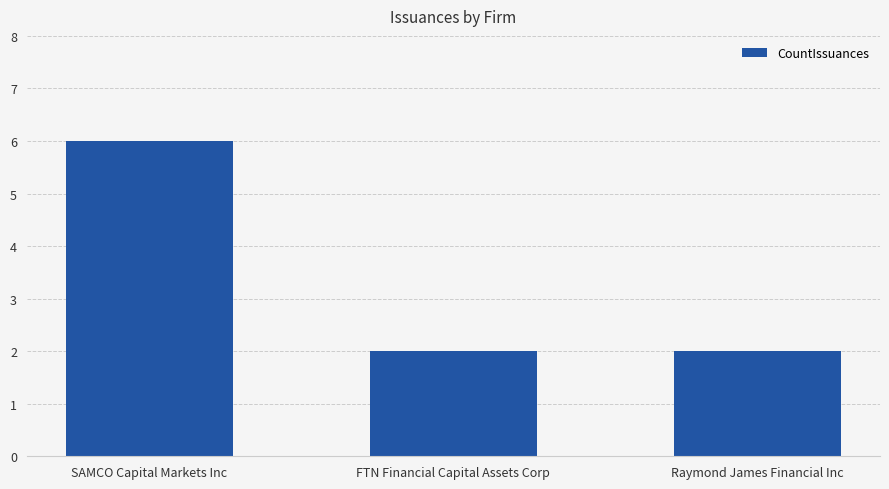

Read the value at SAMCO Capital Markets Inc.

6